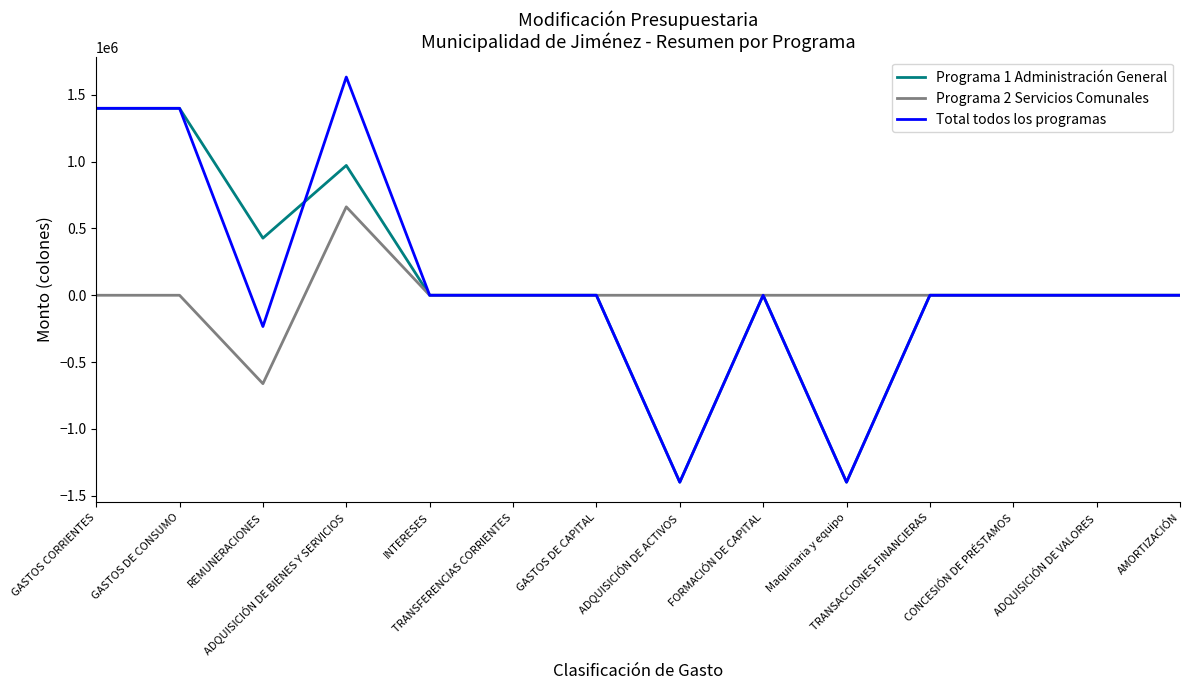

How many distinct data groups are displayed?

3